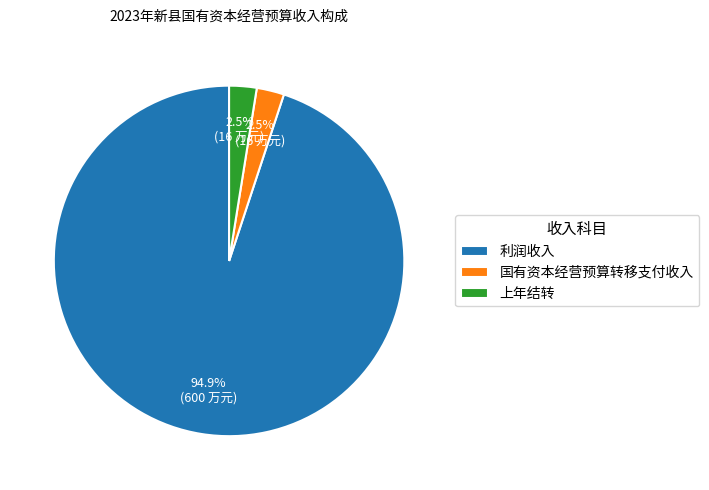

How many slices are in this pie chart?

3